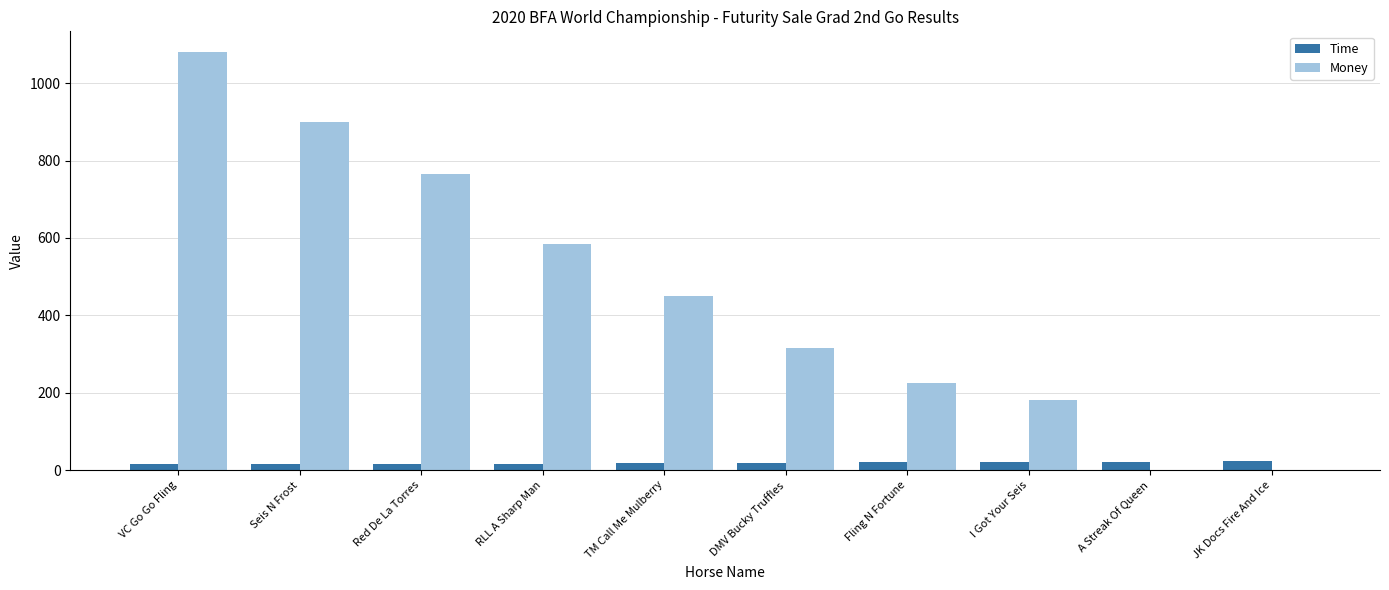

What is the total value across all series at JK Docs Fire And Ice?

24.6